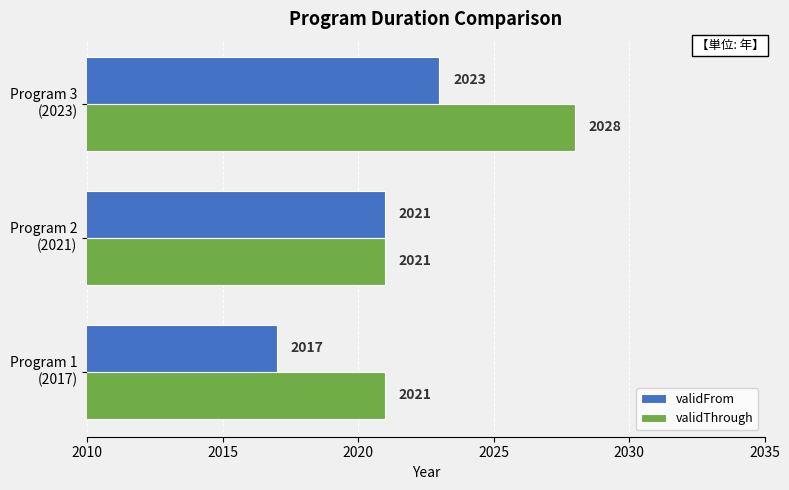

List the series in order of their peak value, lowest first.

validFrom, validThrough